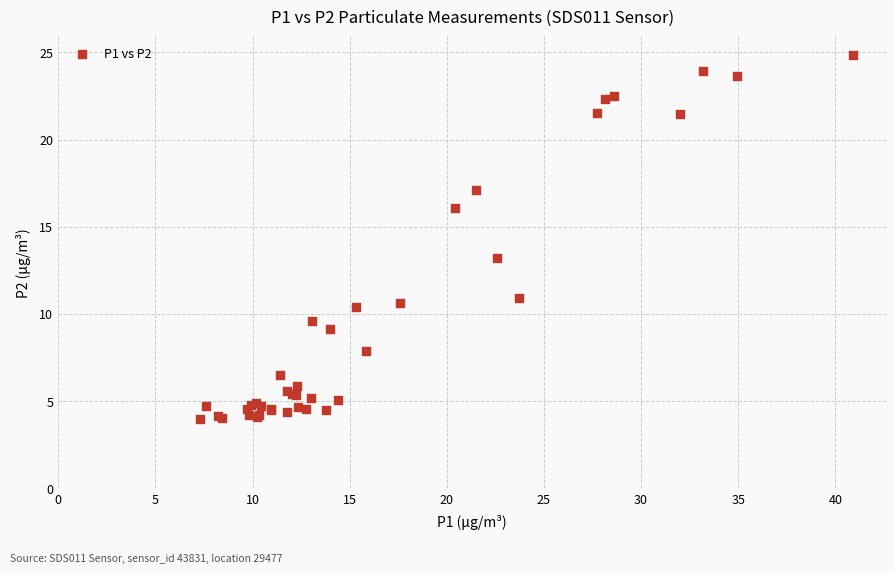

What Y value in the scatter plot is closest to 14?

13.2